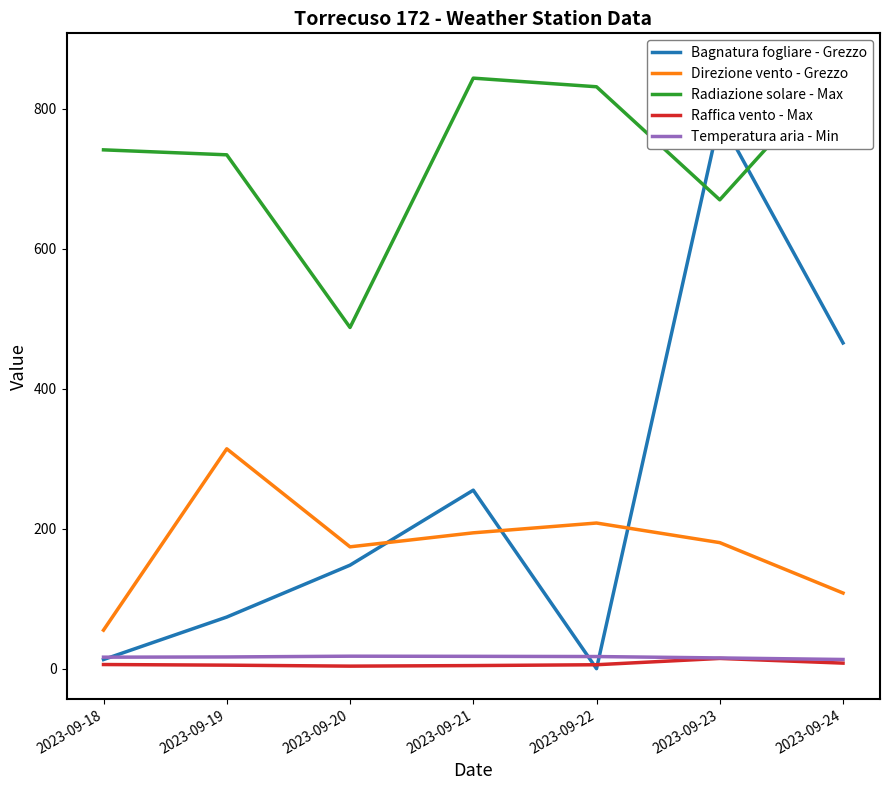

The Temperatura aria - Min series shows 29.5 at 2023-09-19. True or false?

False